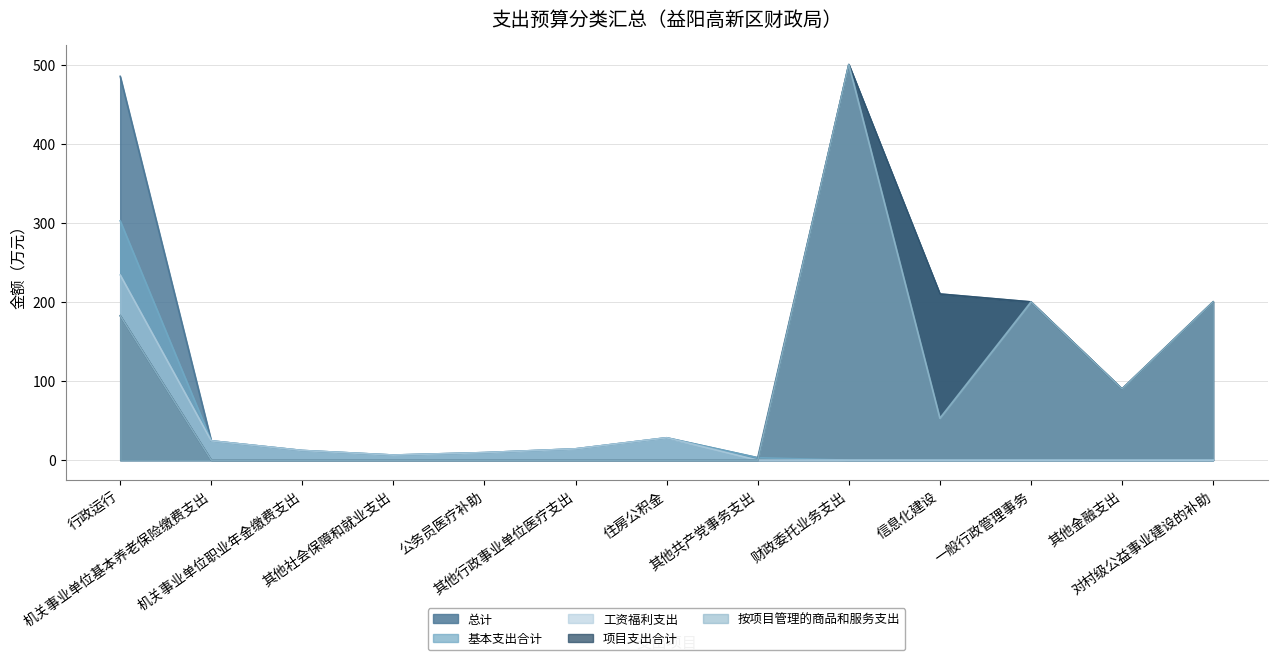

What is the greatest value displayed?

500.0